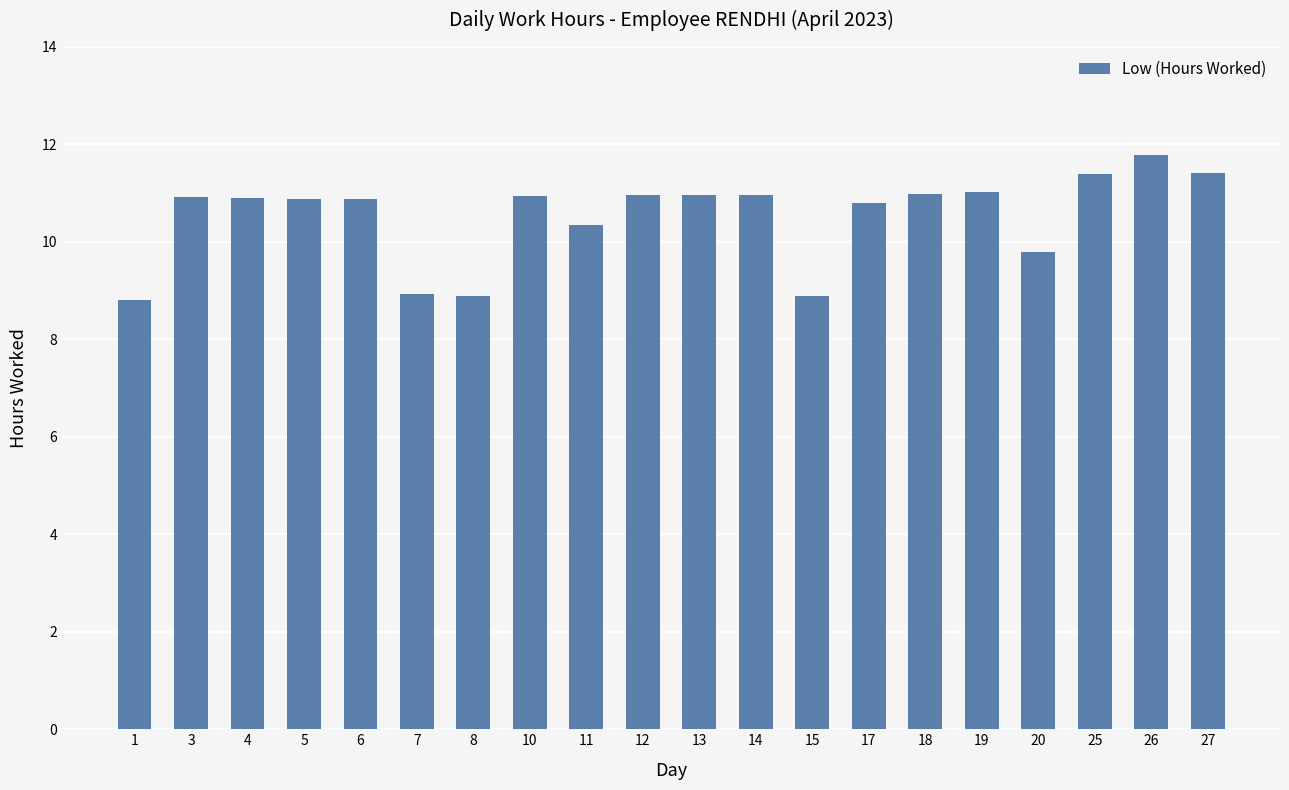

What is the average value?

10.5